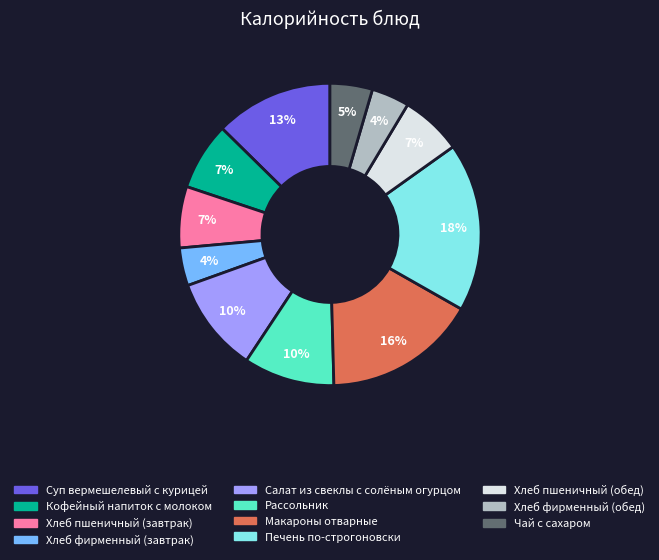

Does Салат из свеклы с солёным огурцом represent more than half of the total?

No